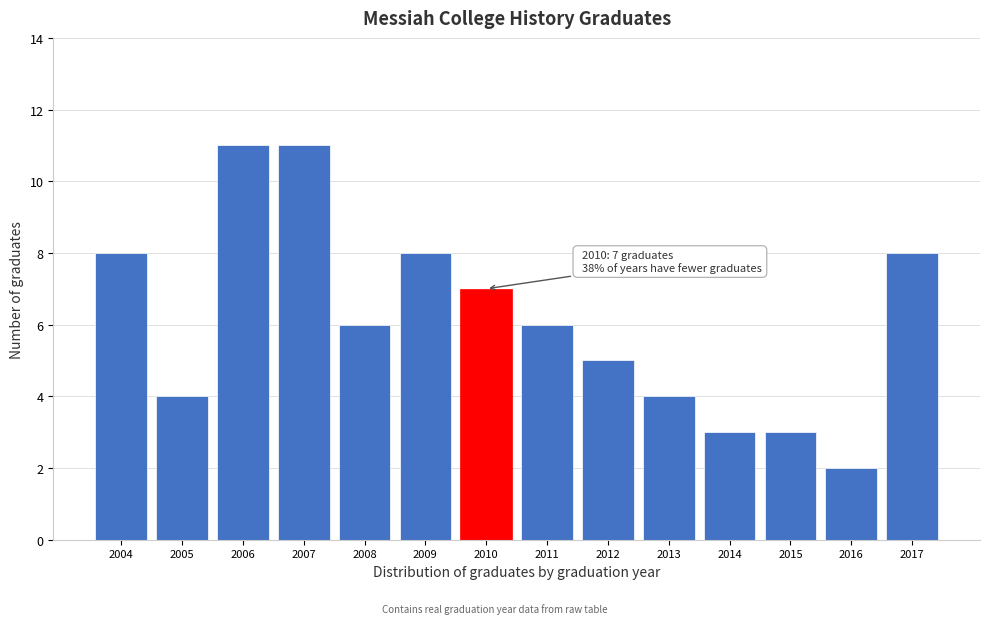

Reading right to left, transcribe all the data shown in this chart.

8	2	3	3	4	5	6	7	8	6	11	11	4	8